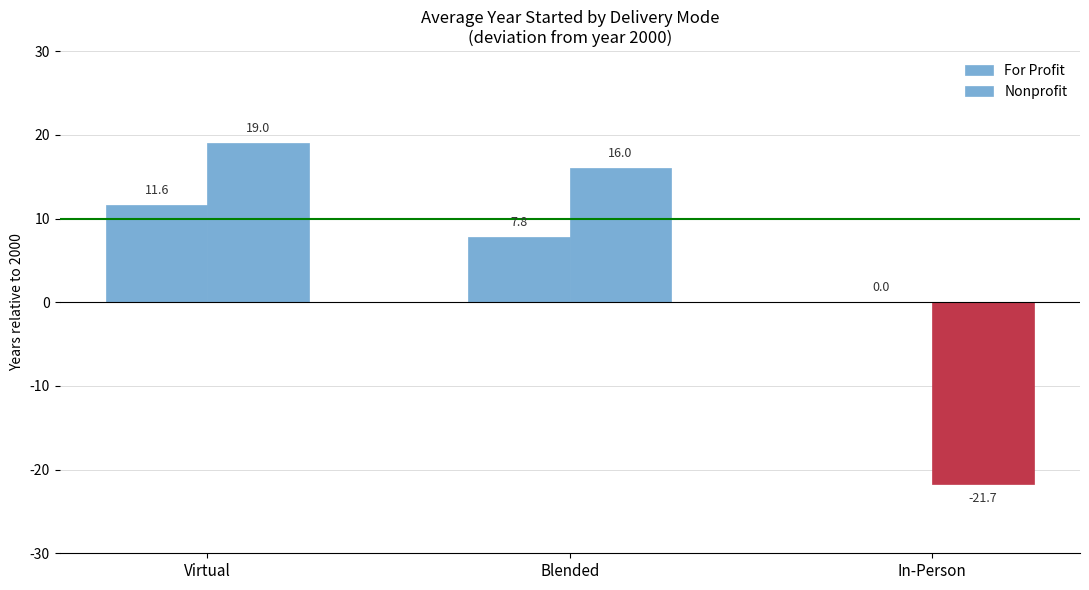

What is the difference between the Nonprofit values at Blended and Virtual?

3.0